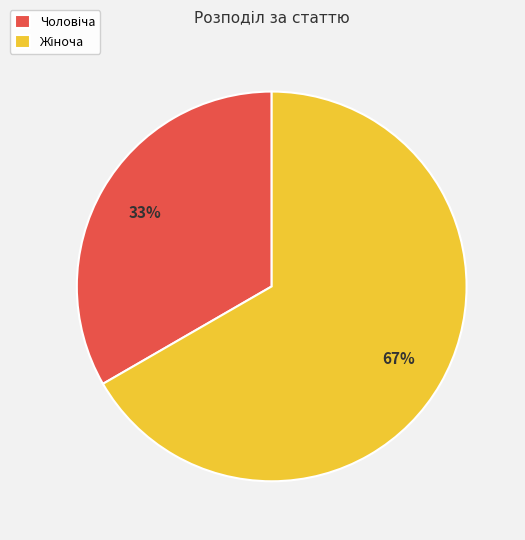

To the nearest percent, what is the average slice percentage?

50%